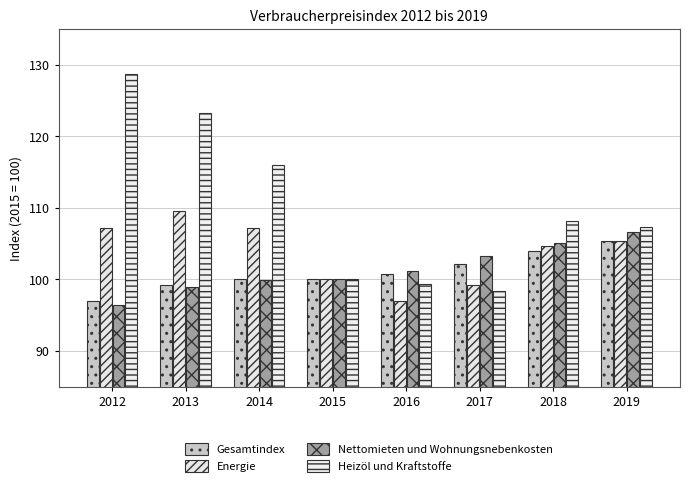

What is the greatest value displayed?

128.7